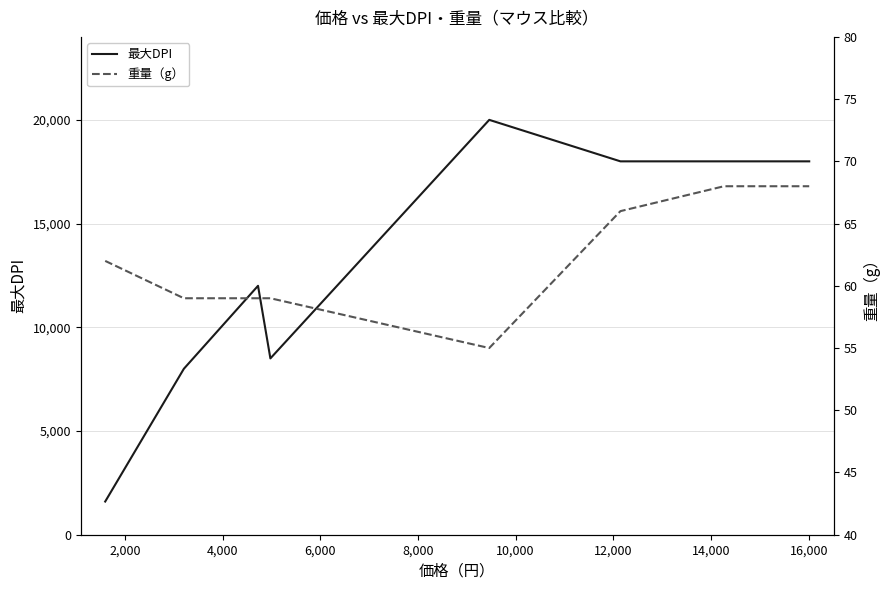

Is this an area chart (filled region under the line)?

No